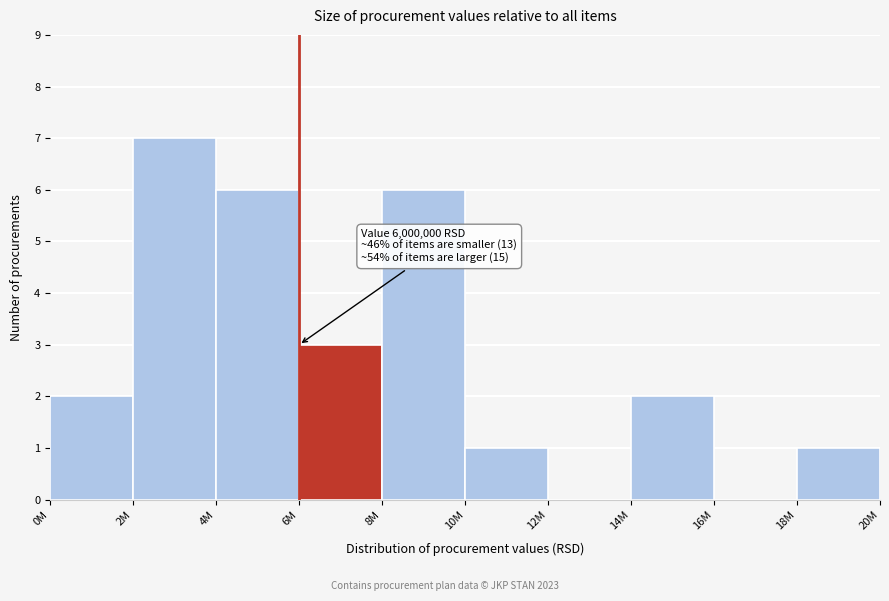

Reading right to left, transcribe all the data shown in this chart.

18M=1	16M=0	14M=2	12M=0	10M=1	8M=6	6M=3	4M=6	2M=7	0M=2